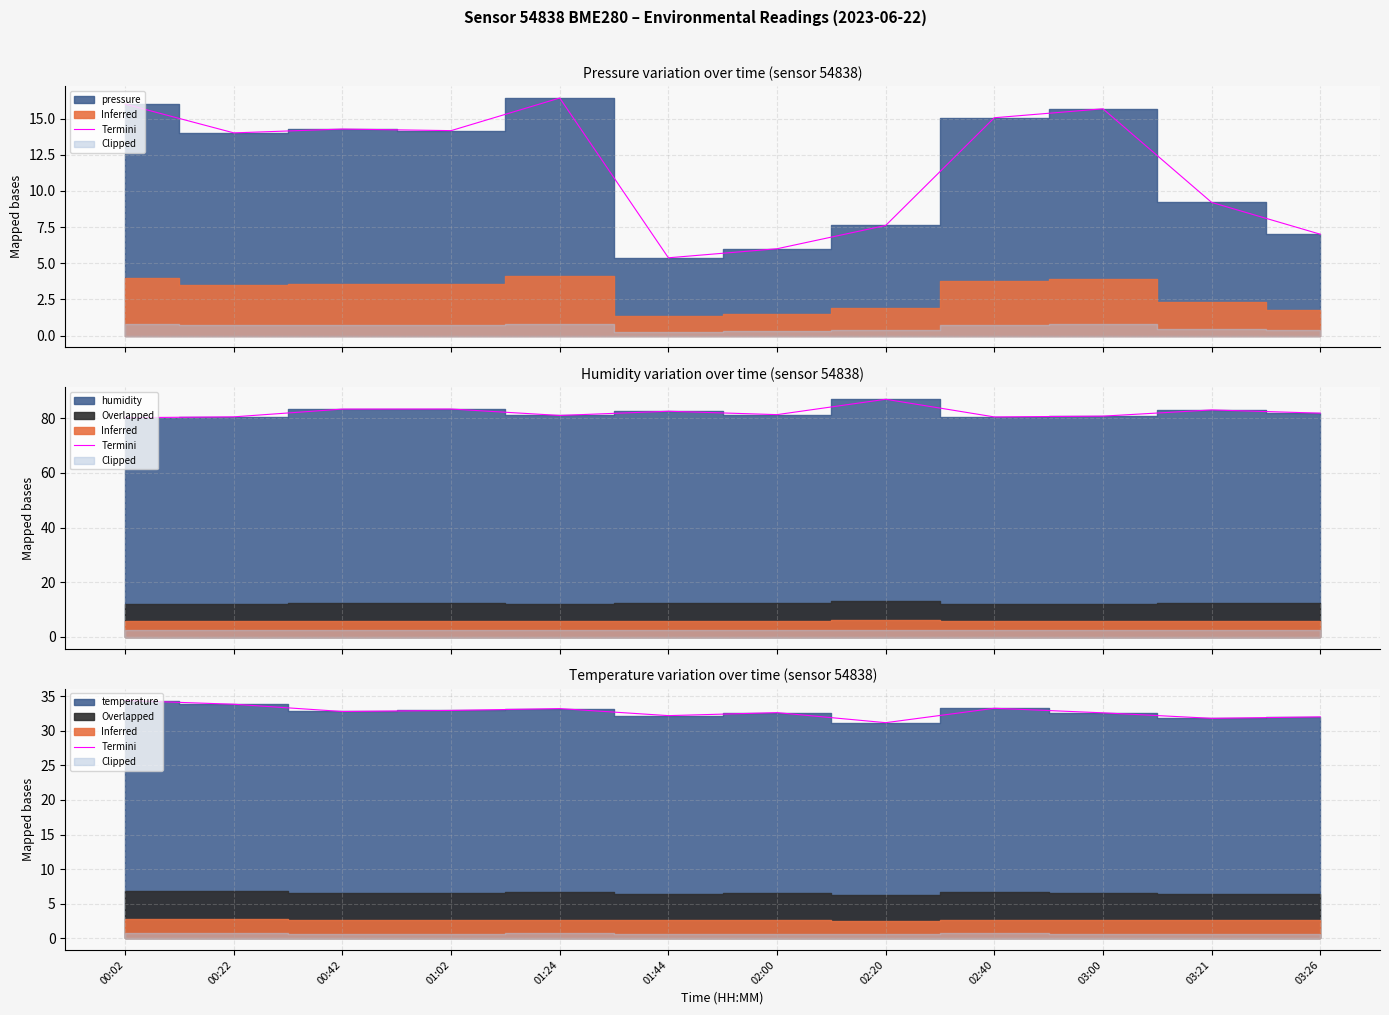

Where is the first local minimum?

00:42